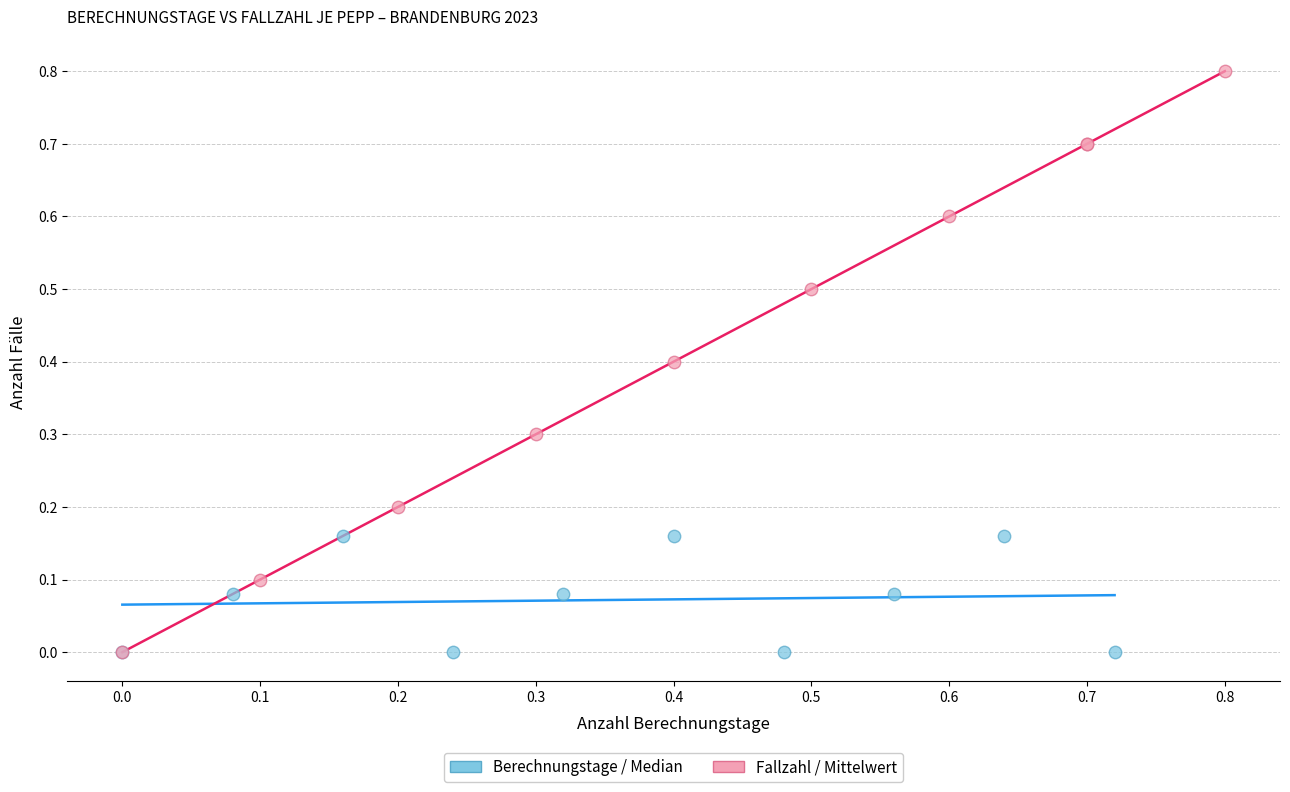

Which series has the largest Y range (max minus min)?

Fallzahl / Mittelwert